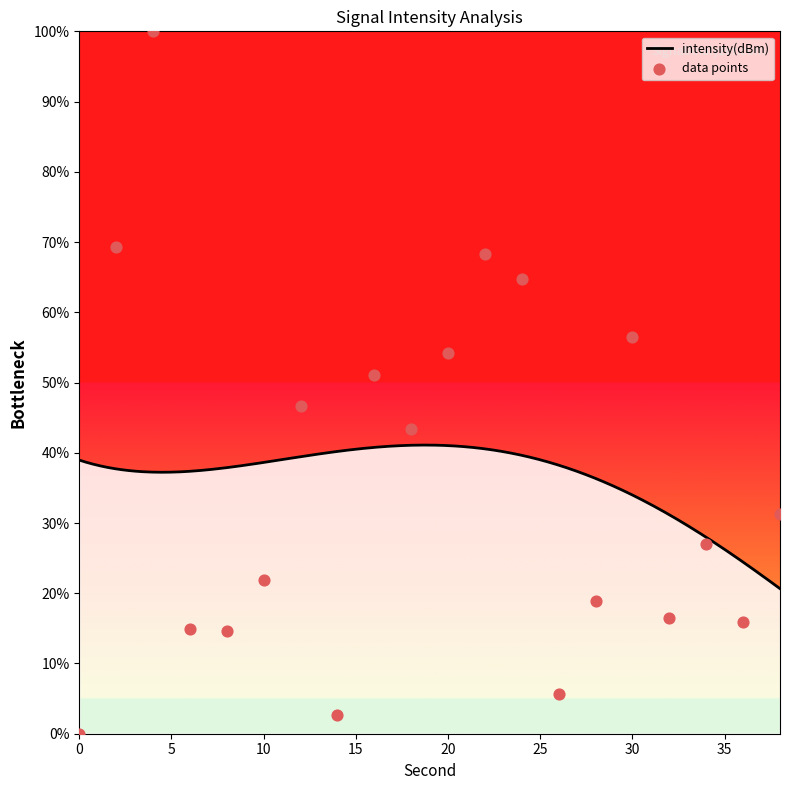

Which has a higher value, 22 or 4?

4